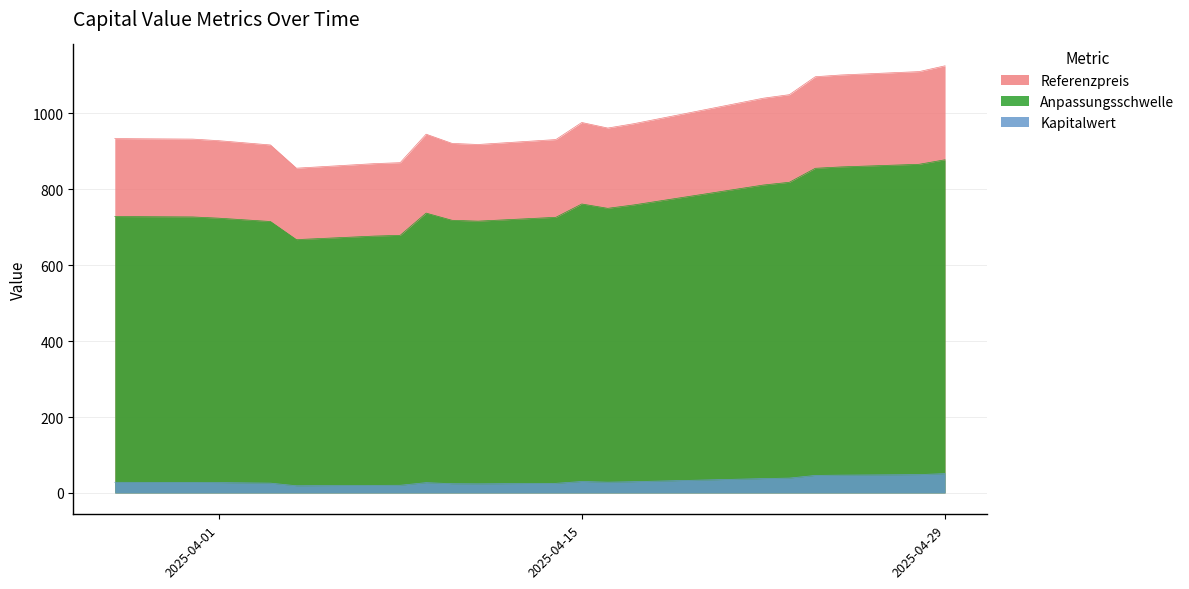

True or false: Kapitalwert has a value of 49.8 at 2025-04-16.

False